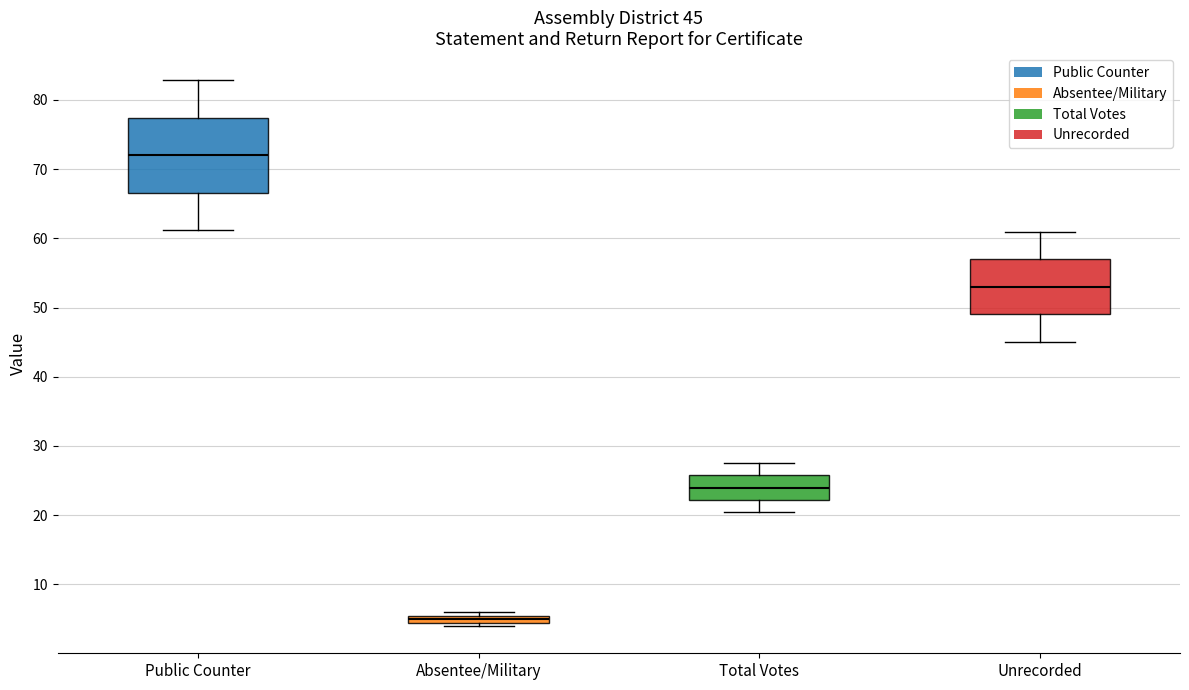

Which box has the lowest median line?

Absentee/Military